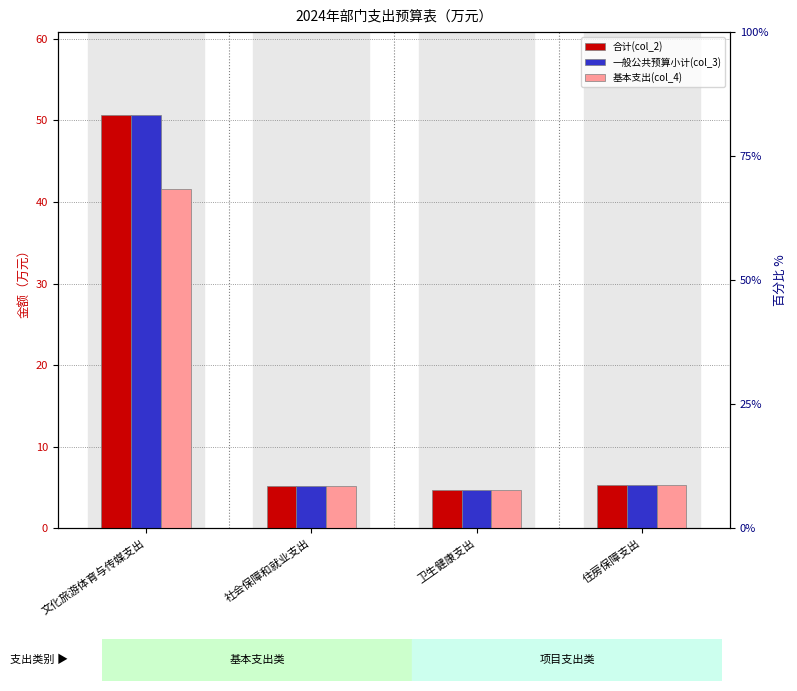

Is it true that 一般公共预算小计(col_3) equals 2.9 at 社会保障和就业支出?

False